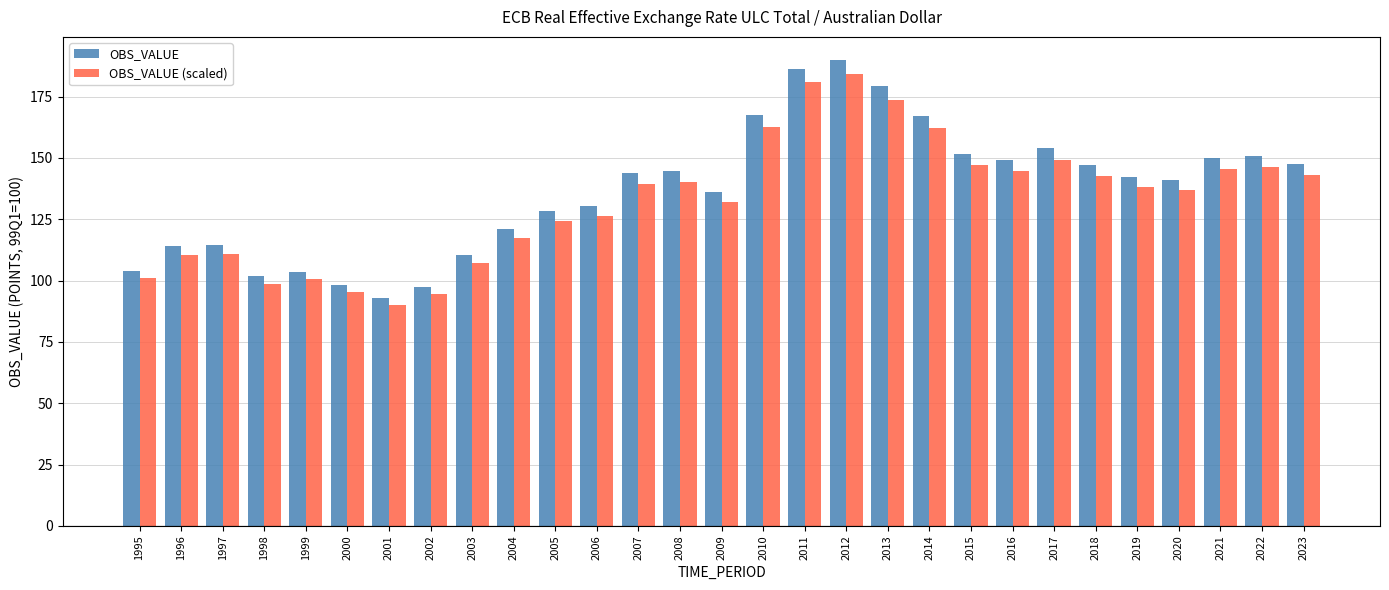

What is the average value of the OBS_VALUE (scaled) series?

132.6